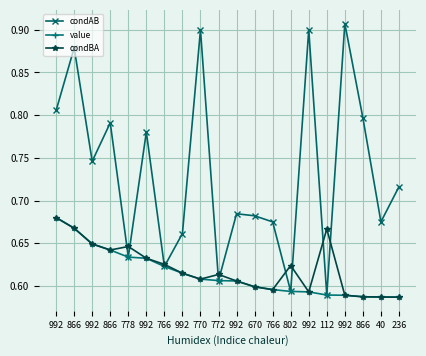

What are all the series names shown in the legend?

condAB, value, condBA